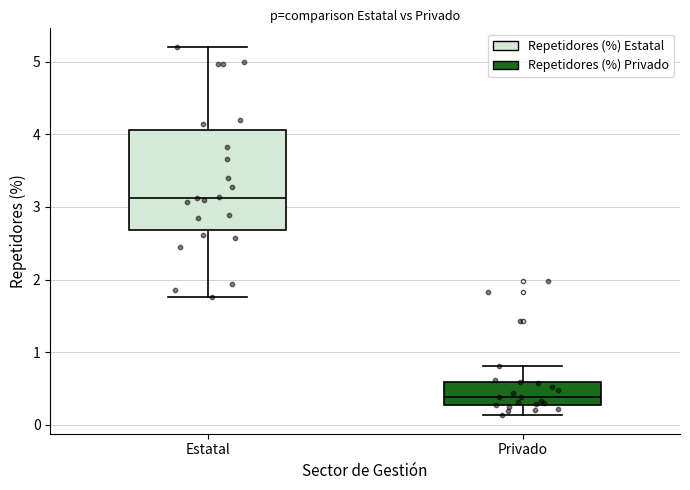

Where is the upper edge of the box for Privado on the y-axis? The values are not printed on the chart, so give them approximately, as read against the axis.

0.6